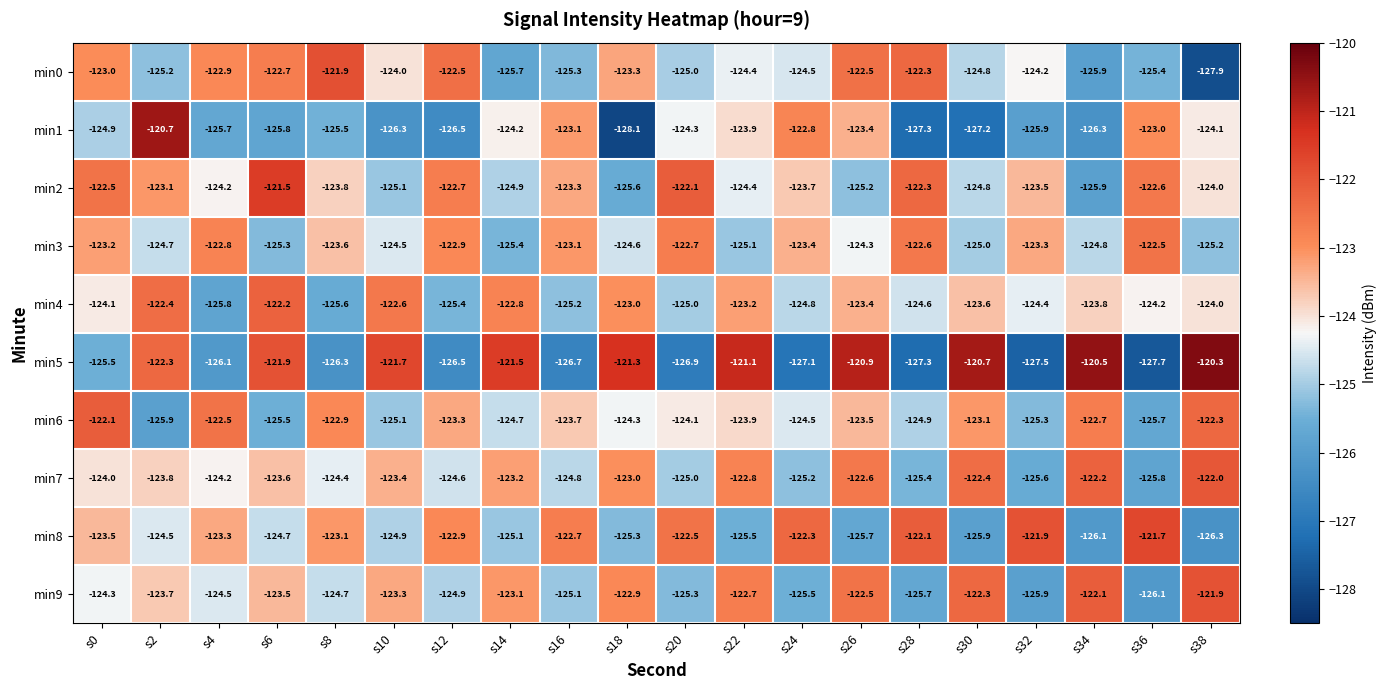

What is the difference between the maximum and minimum values in the min2 series?

4.4